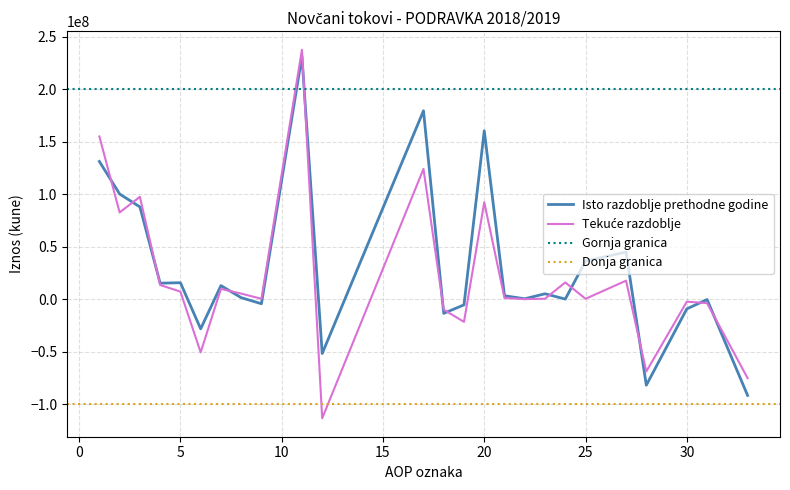

What is the difference between the highest and lowest values at 5?

8481857